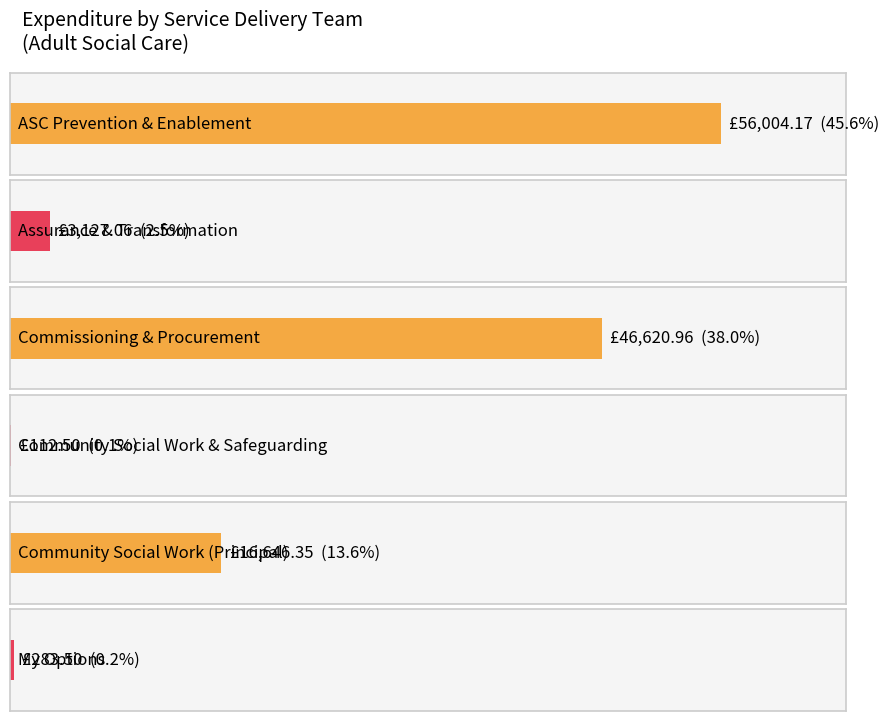

The value at 33 is 3711.7. True or false?

False